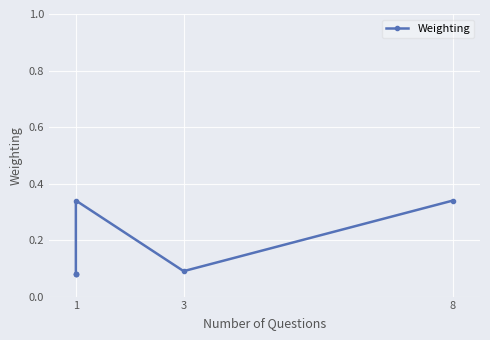

What is the value of the 3rd point from the left?

0.3